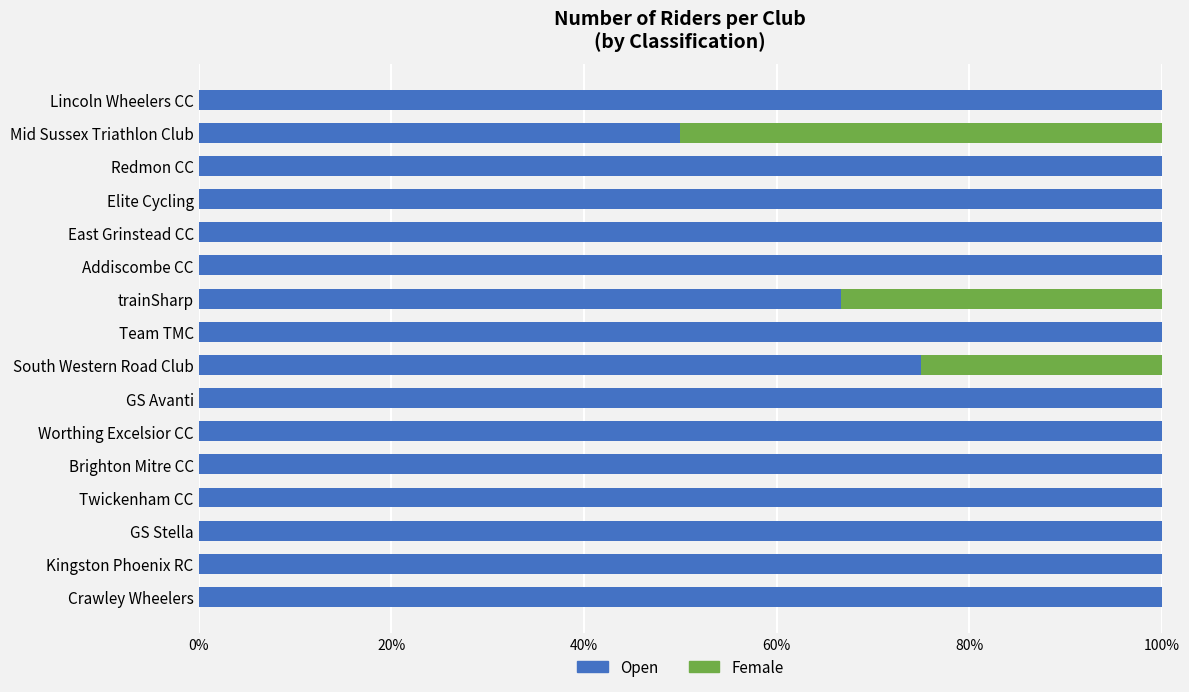

What is the total value across all series at Brighton Mitre CC?

100.0